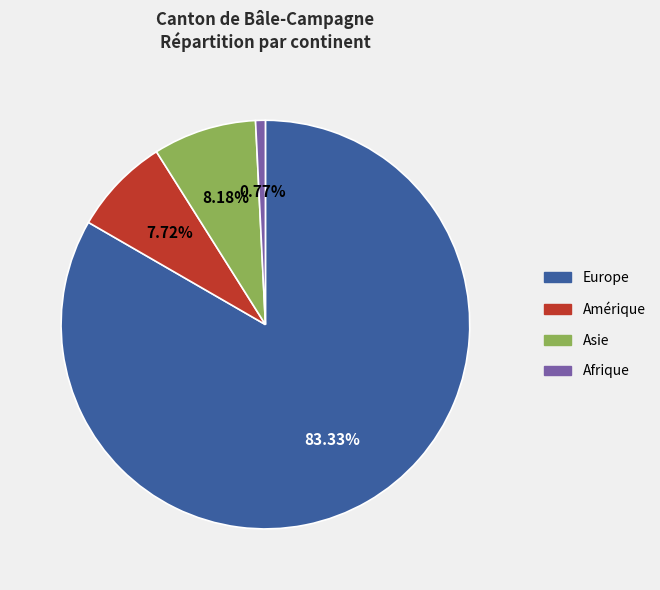

Combined, do Asie and Europe account for over 50%?

Yes